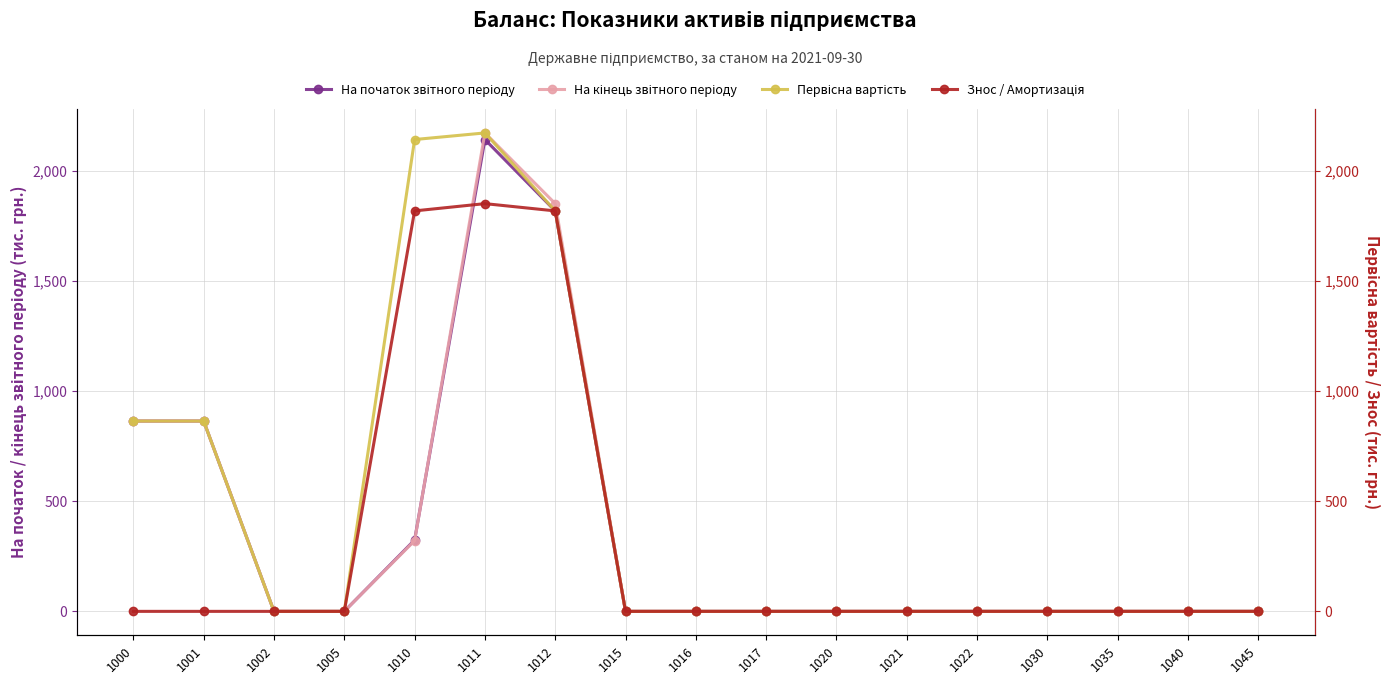

The value of Первісна вартість at 1021 is -1080. True or false?

False